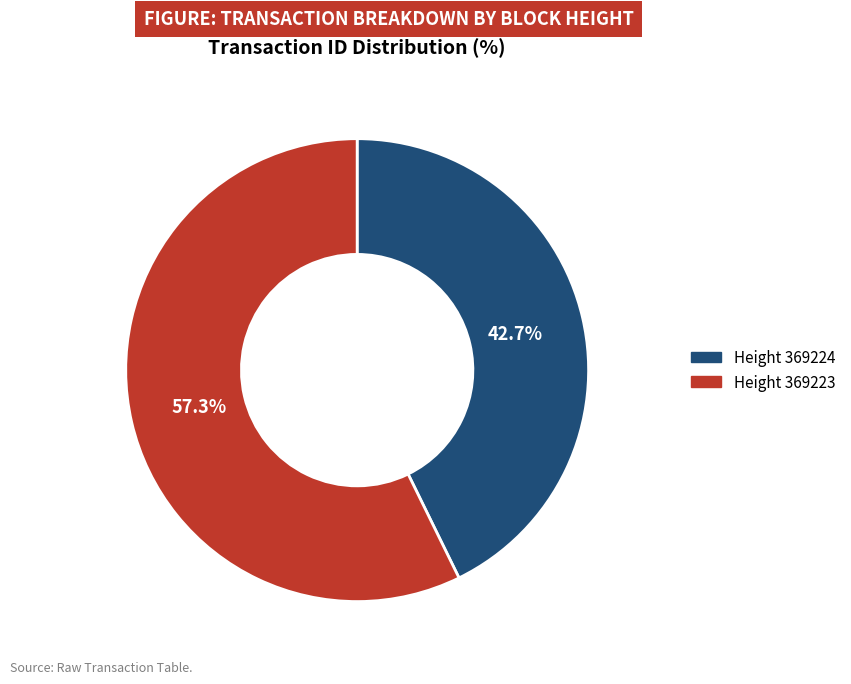

To the nearest percent, what is the average slice percentage?

50%